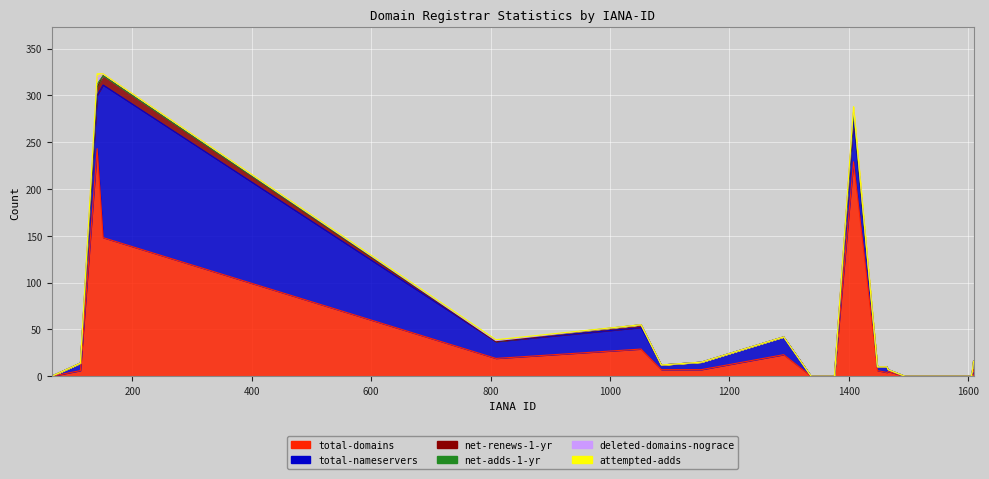

Is it true that net-renews-1-yr equals 10 at 151?

True